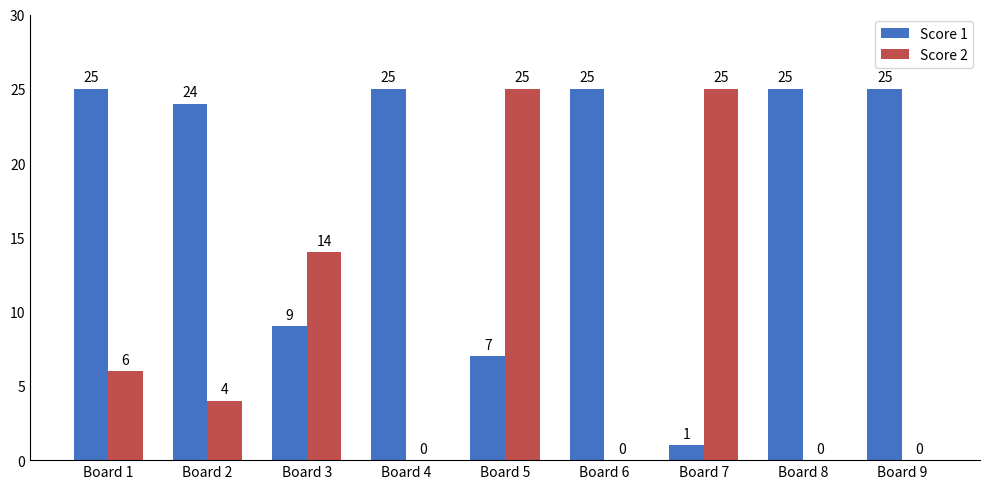

Are the bars grouped side by side (vs. stacked)?

Yes